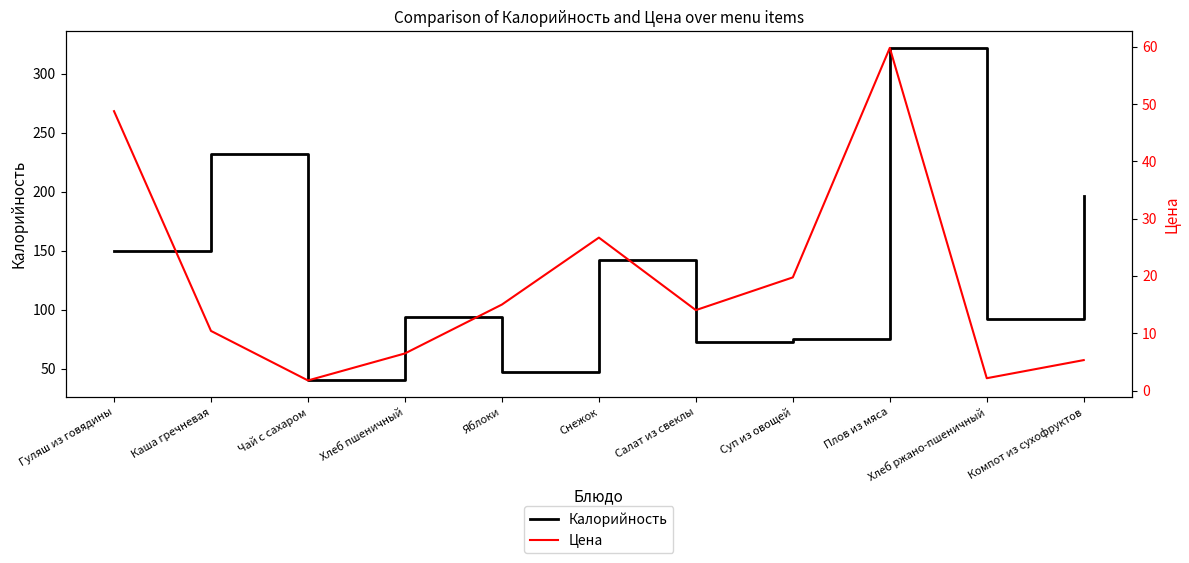

What is the value of the Калорийность point at the 9th from the left?

322.0